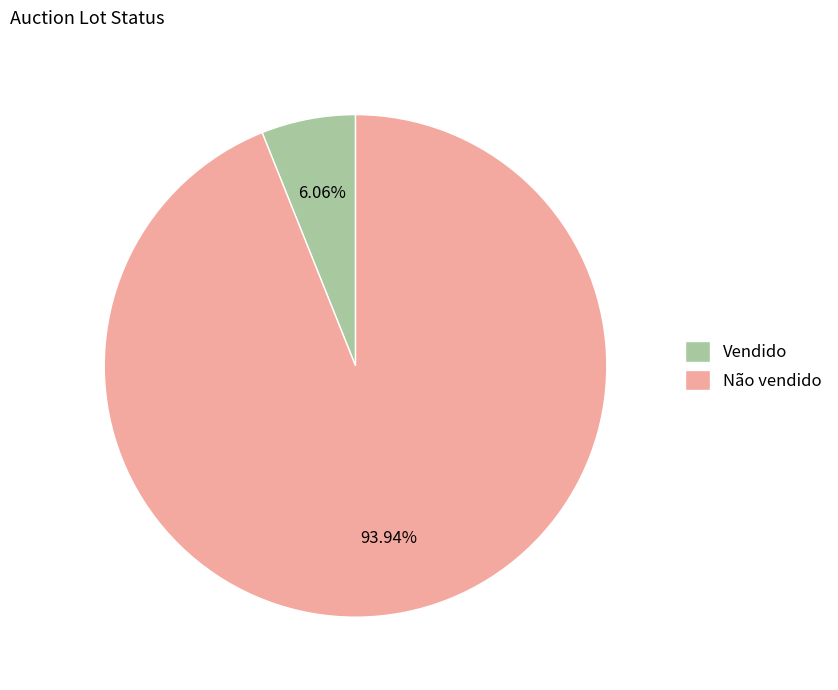

Is there any slice that represents more than half of the pie?

Yes